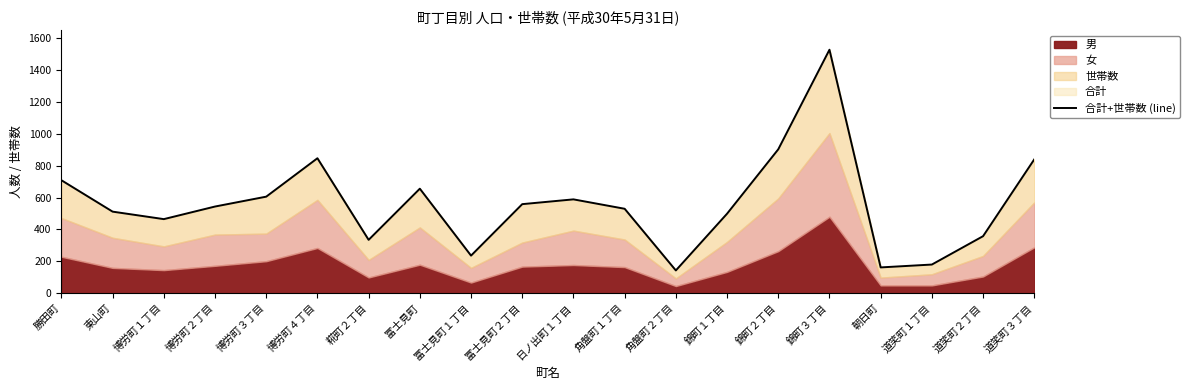

How many data points are above 544?

9